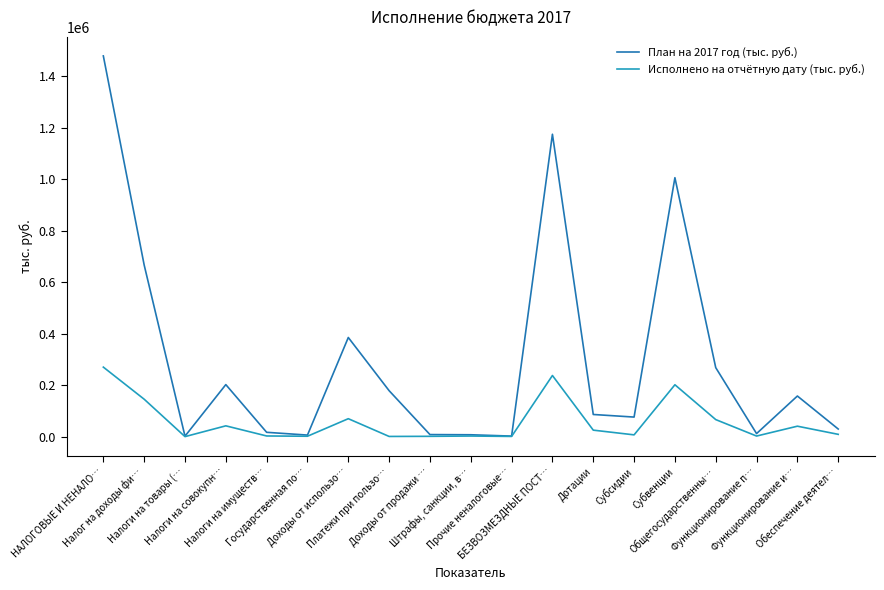

Is this an area chart (filled region under the line)?

No